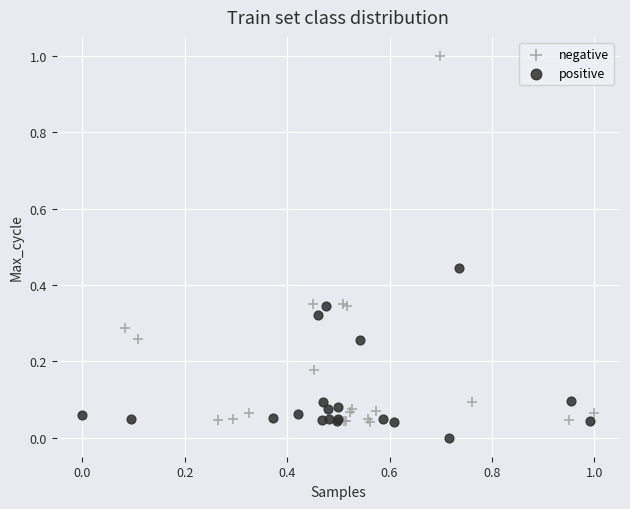

What are all the series names shown in the legend?

negative, positive